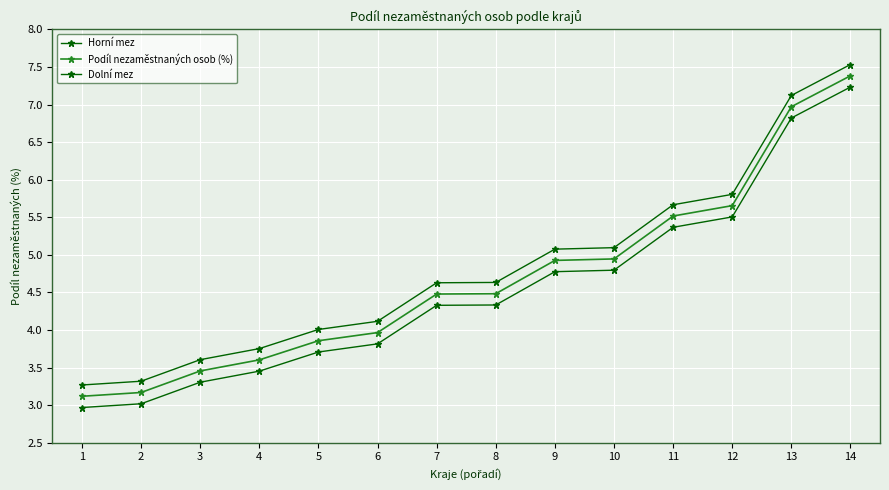

What is the greatest value displayed?

7.5